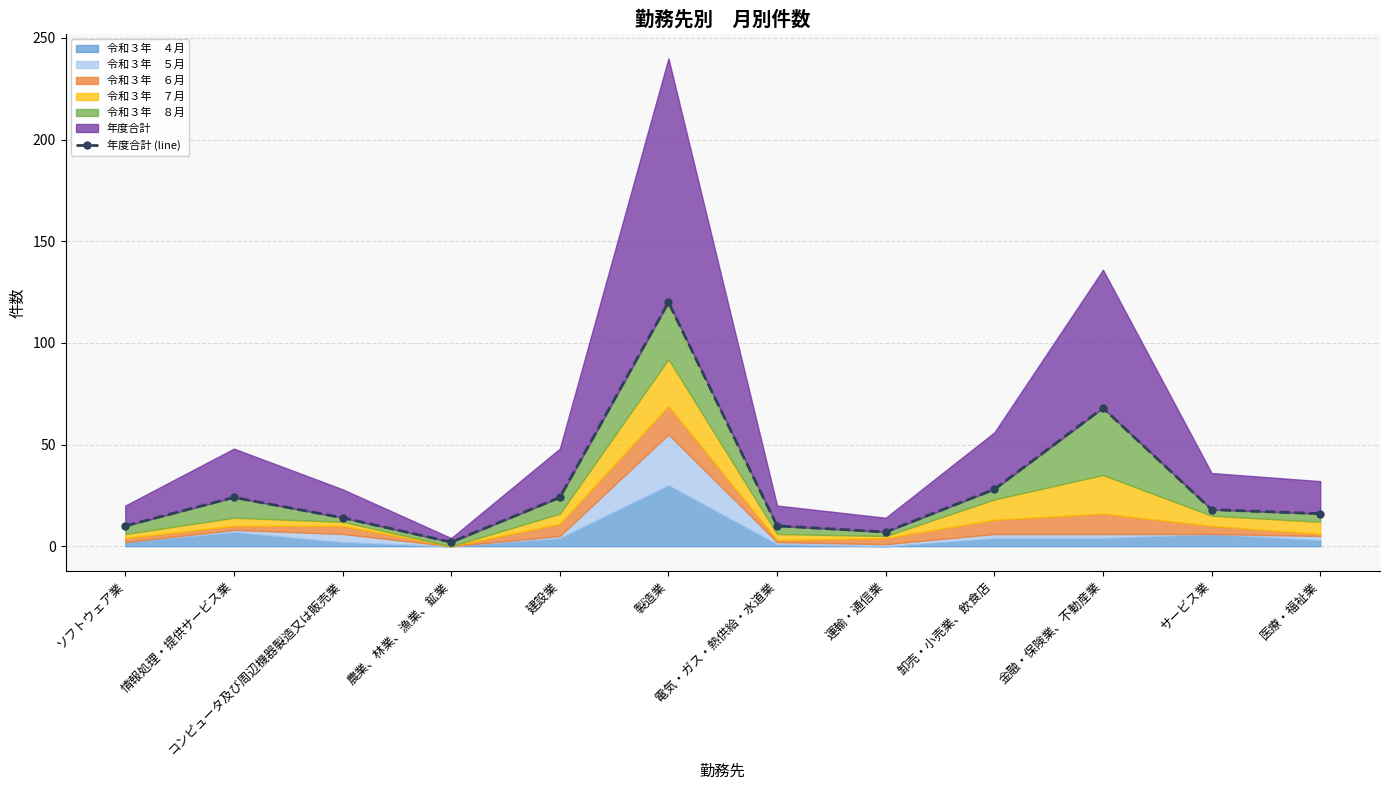

Read the value at 製造業.

120